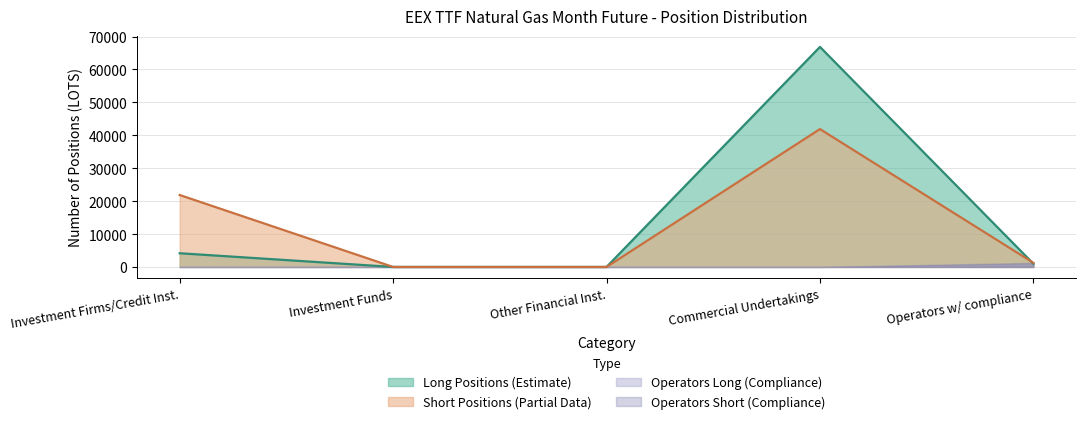

What are all the series names shown in the legend?

Long Positions (Estimate), Short Positions (Partial Data), Operators Long (Compliance), Operators Short (Compliance)